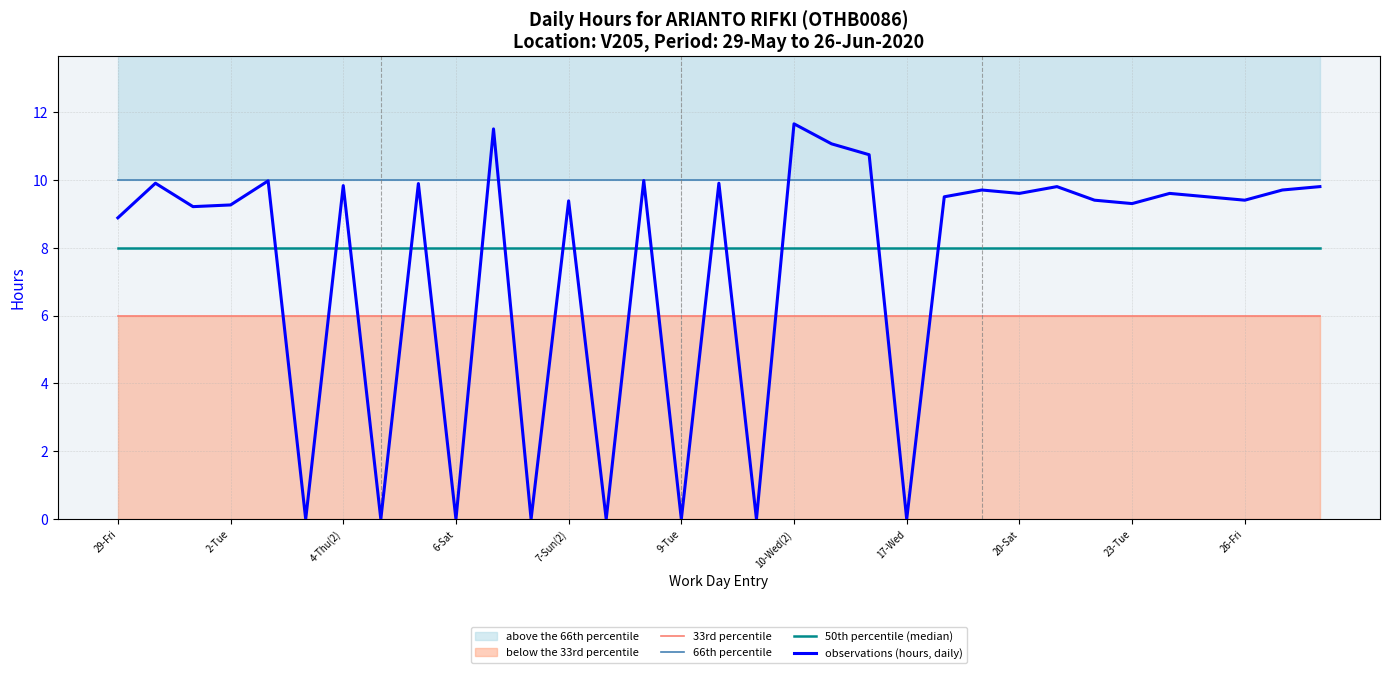

What is the average value of the observations (hours, daily) series?

7.5